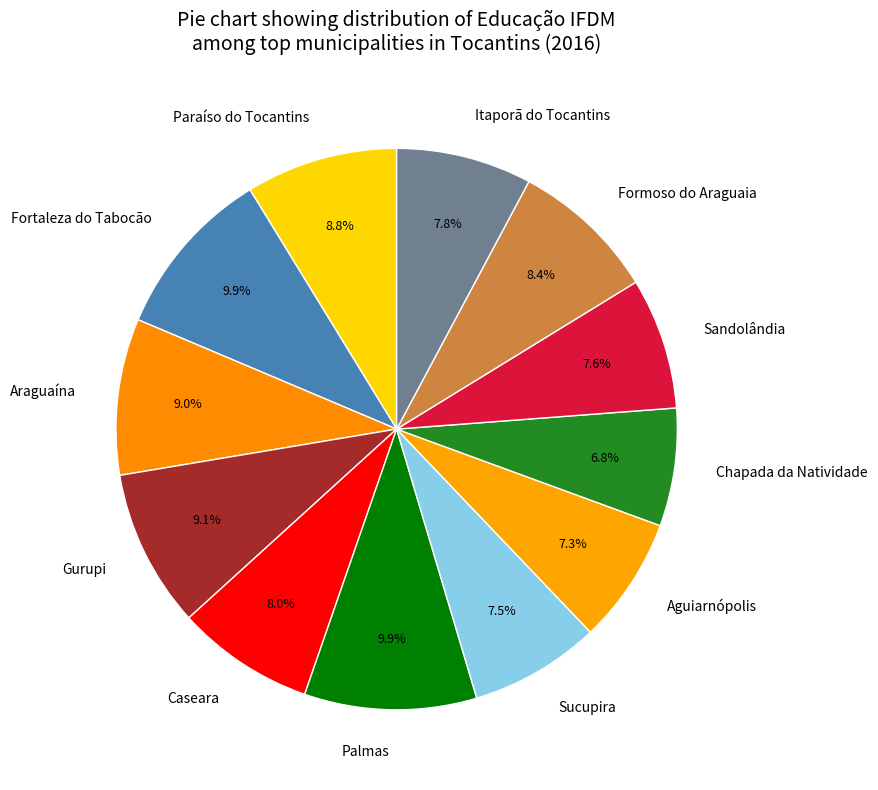

Is there a majority slice in this chart?

No